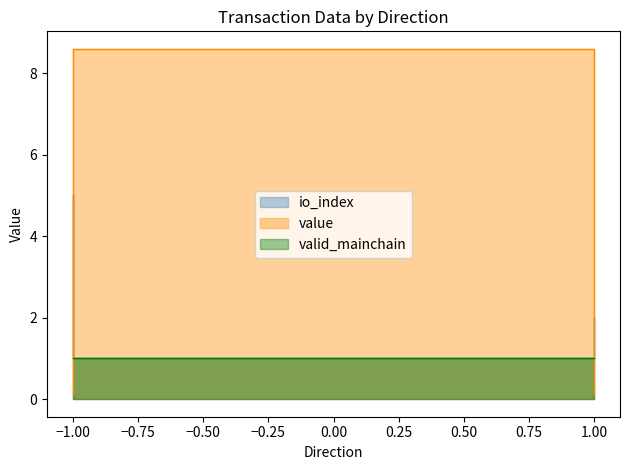

How many categories are shown in the chart?

4